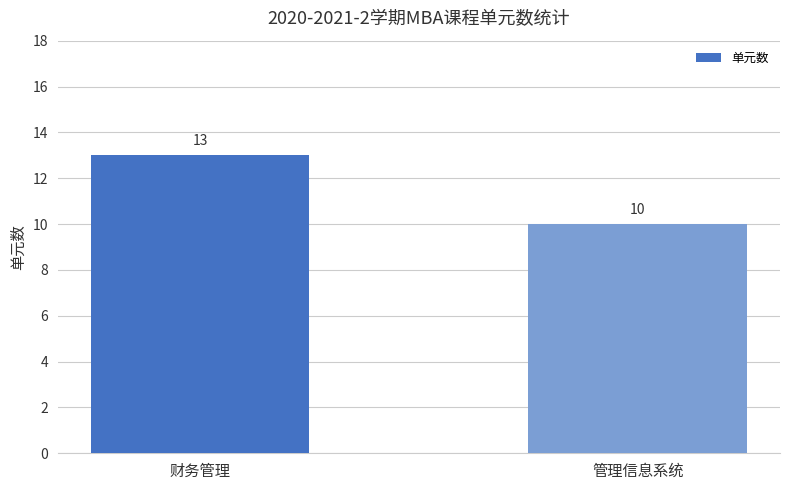

What is the greatest value displayed?

13